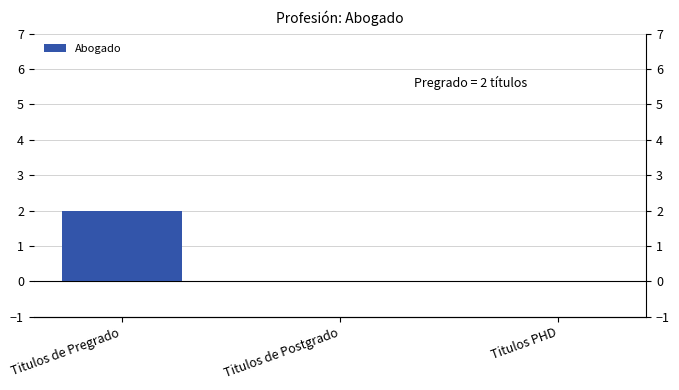

Which category has the lowest value across all series?

Titulos de Postgrado